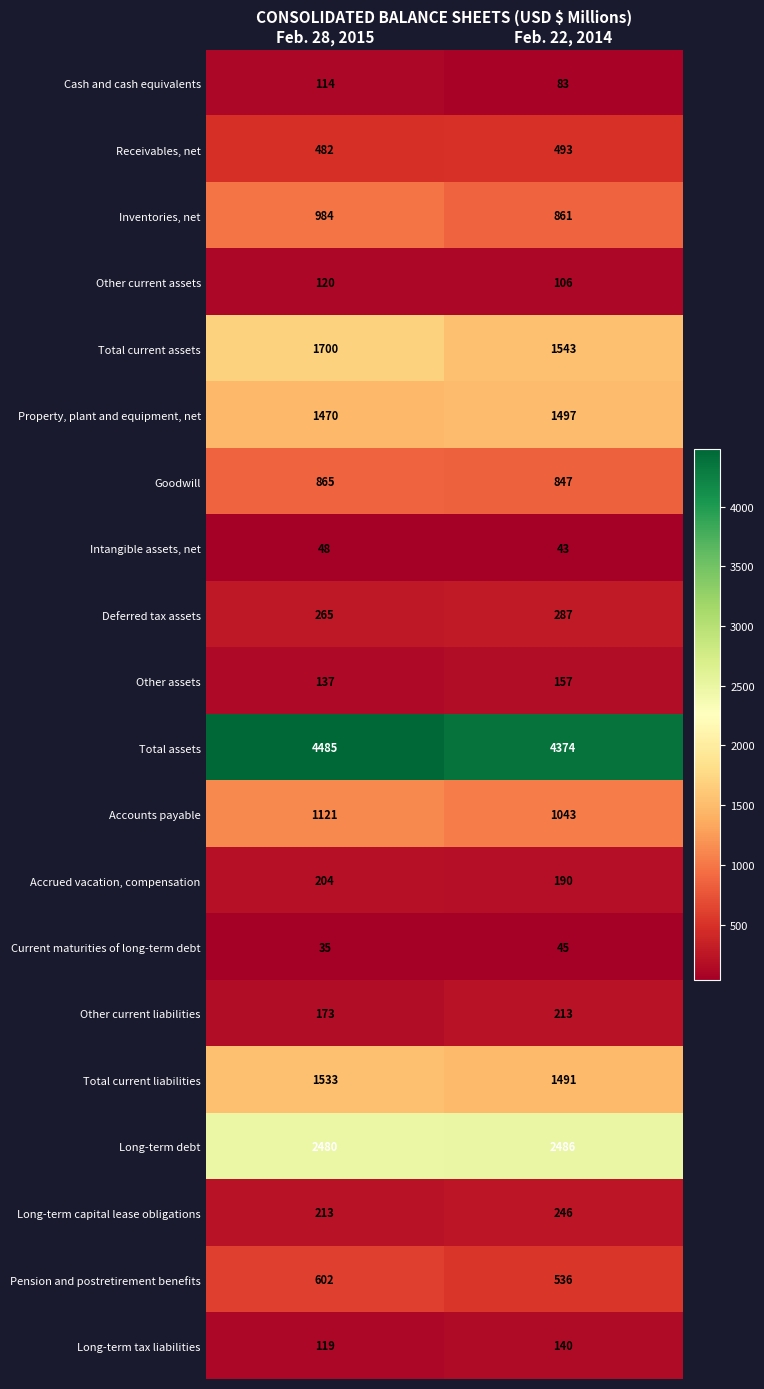

What is the smallest value displayed?

35